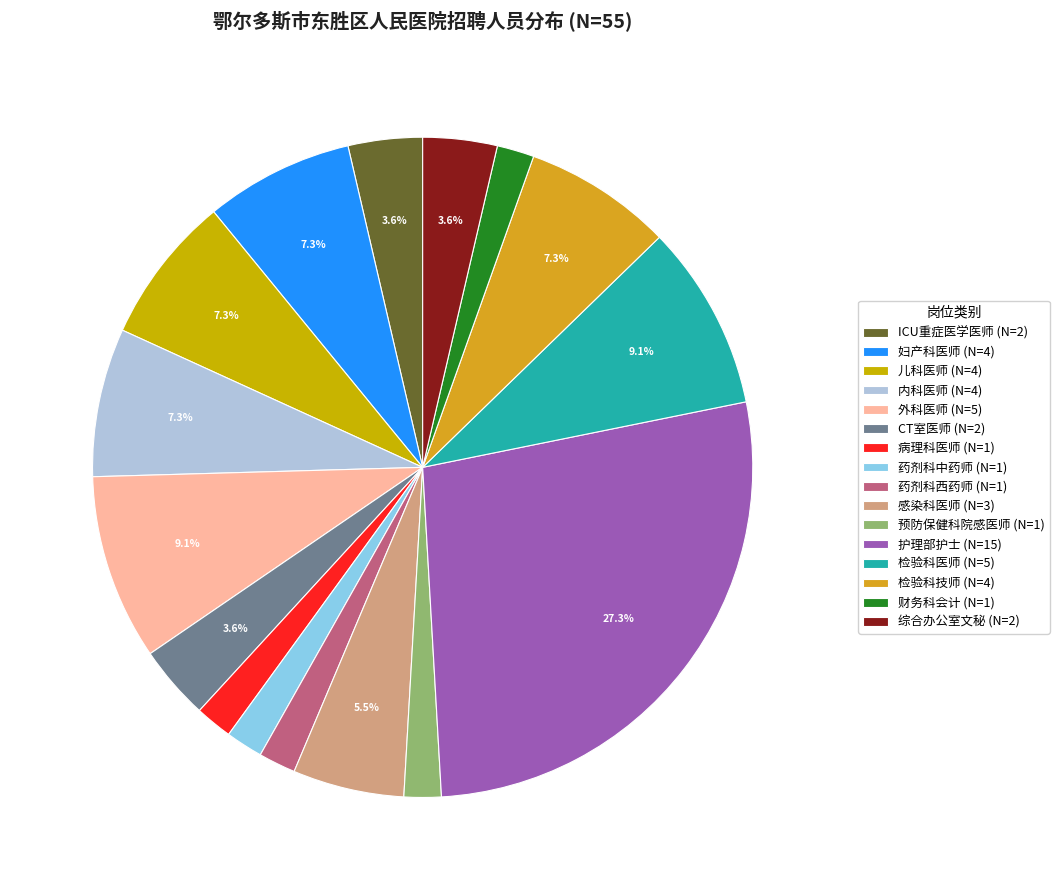

To the nearest percent, what percentage of the pie is 药剂科中药师?

2%